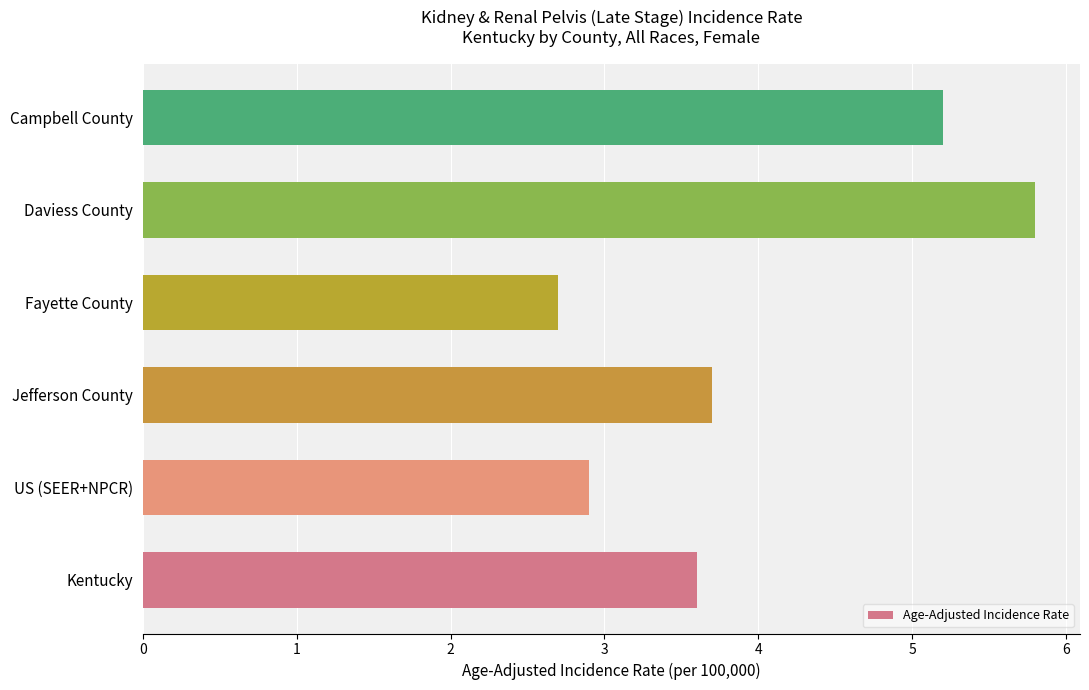

What is the difference between the maximum and second lowest values?

2.9